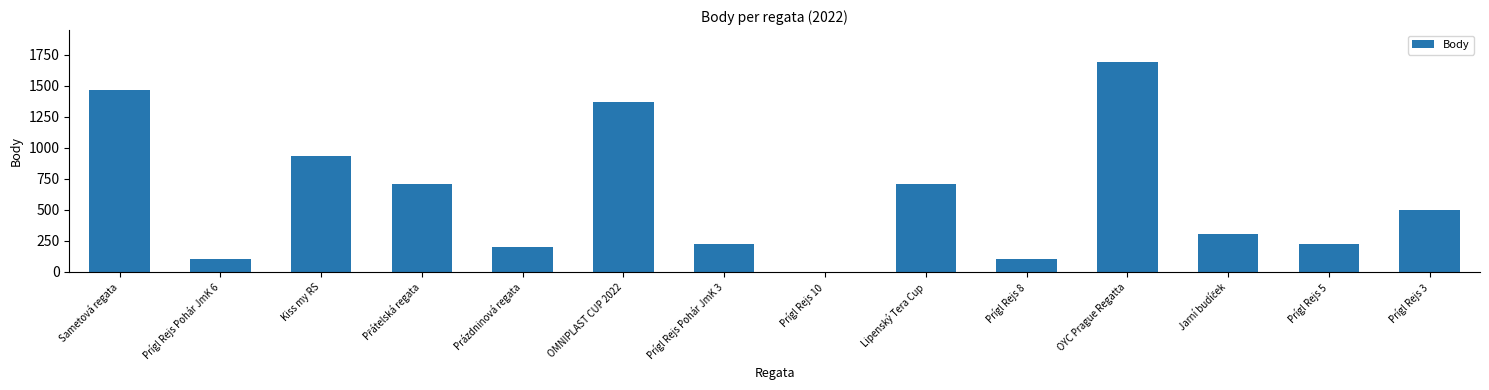

What is the difference between the values at Prígl Rejs 10 and Kiss my RS?

932